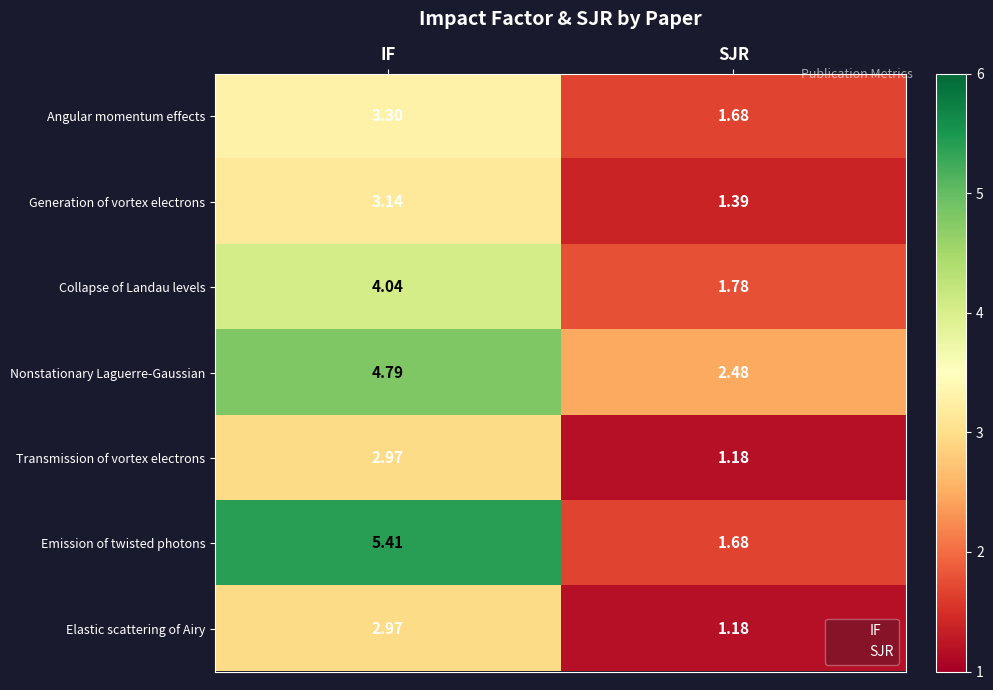

Which series changed the most between IF and SJR?

Emission of twisted photons